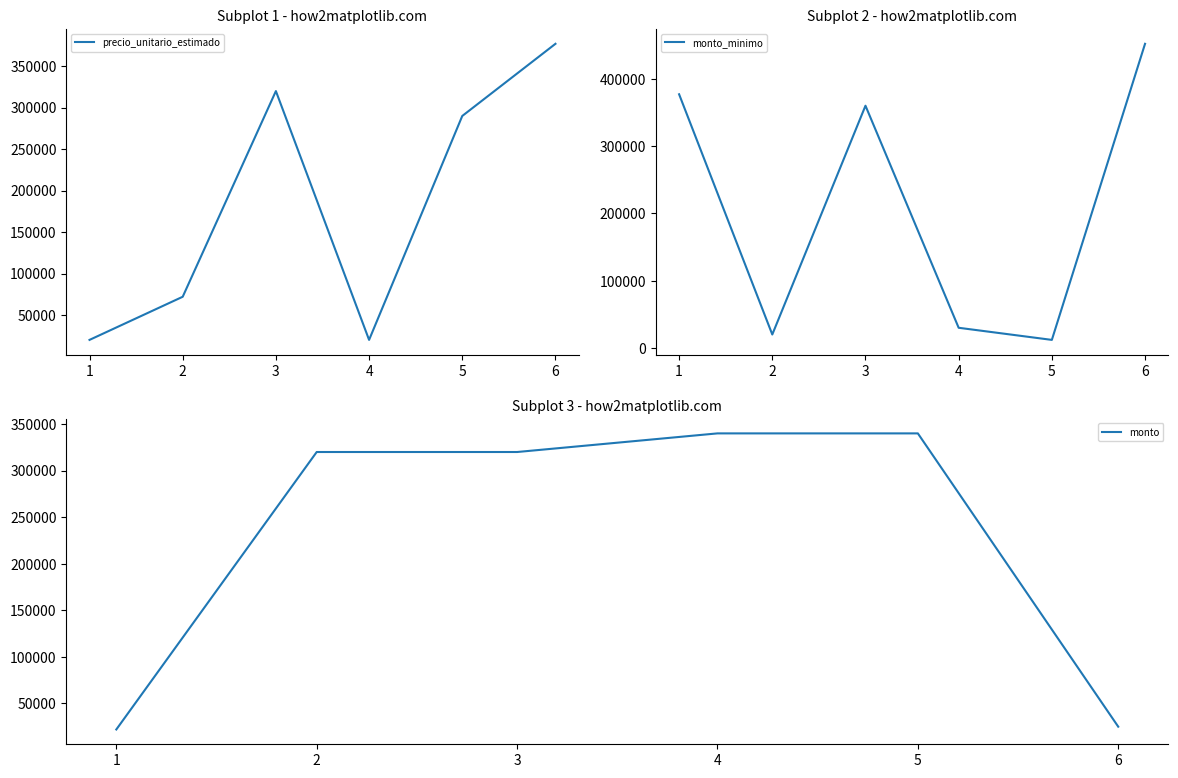

The value of precio_unitario_estimado at 2 is 147471. True or false?

False